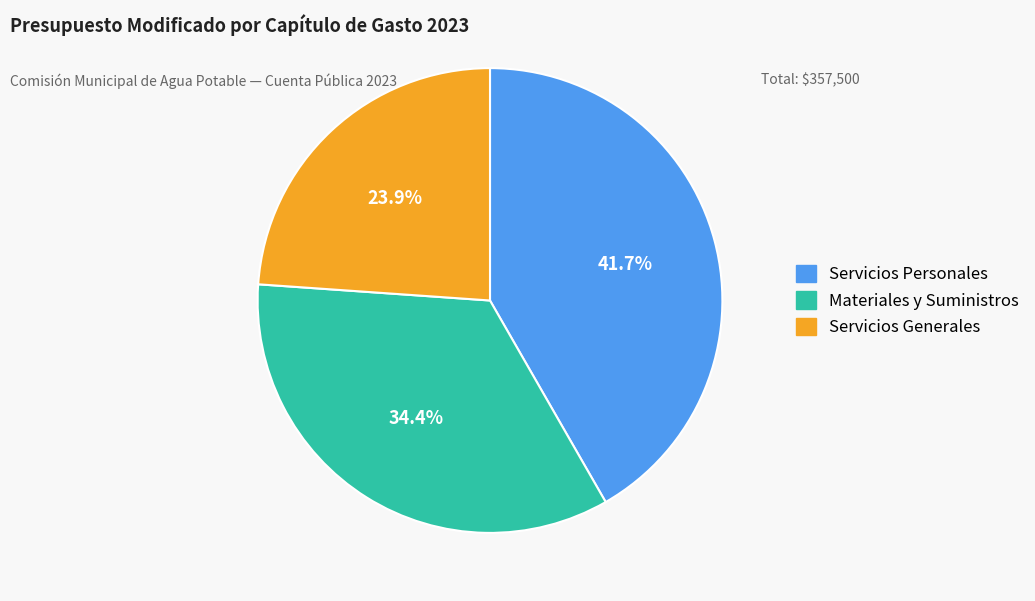

Is there a majority slice in this chart?

No